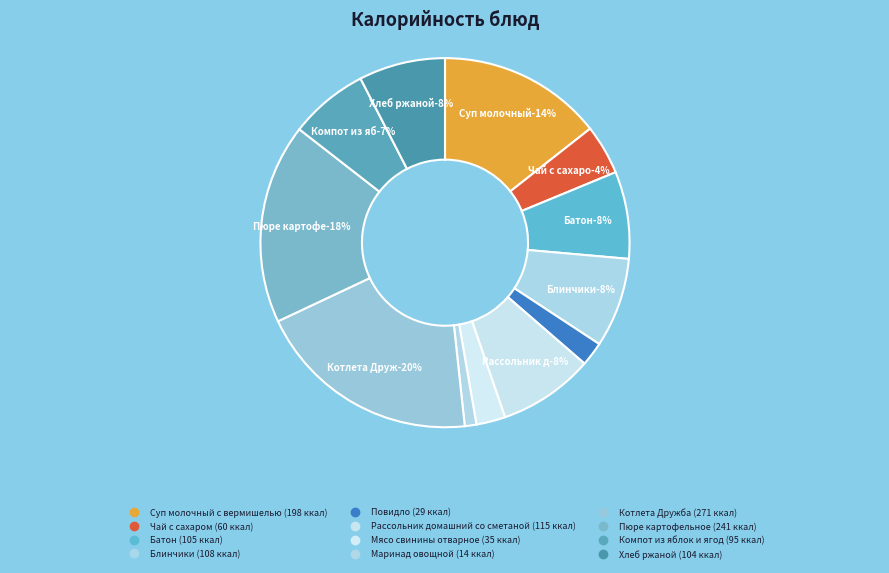

To the nearest percent, what percentage of the pie is Батон?

8%